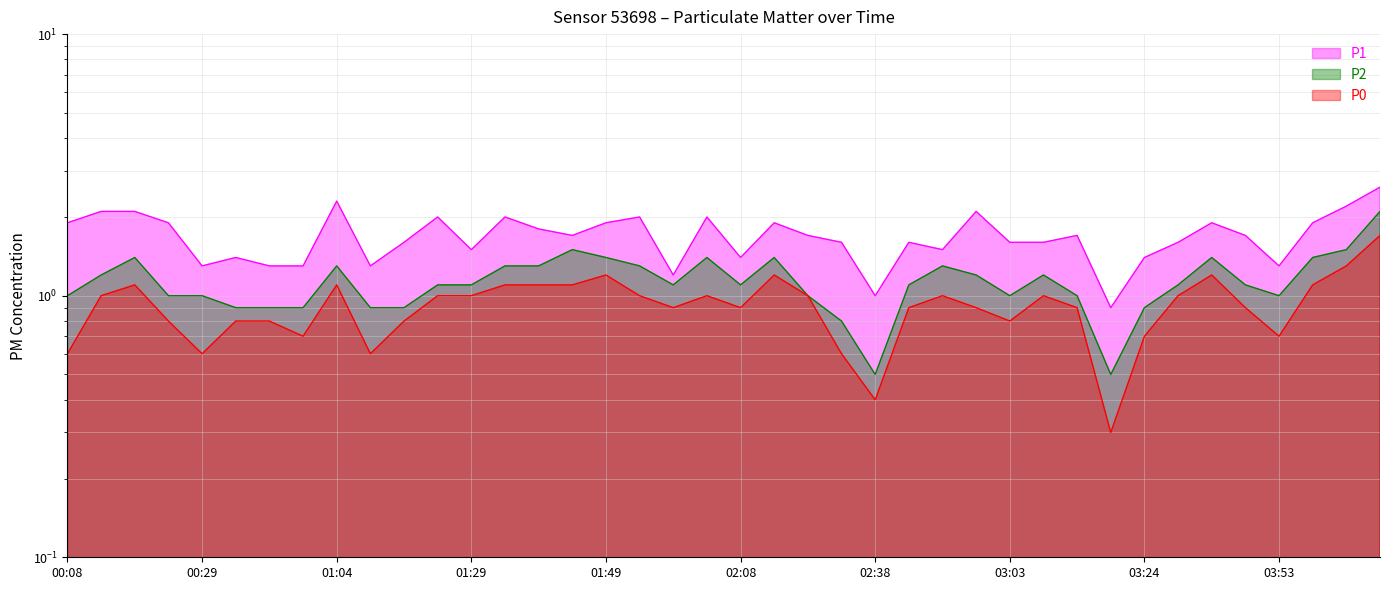

What is the maximum value for P0?

1.7